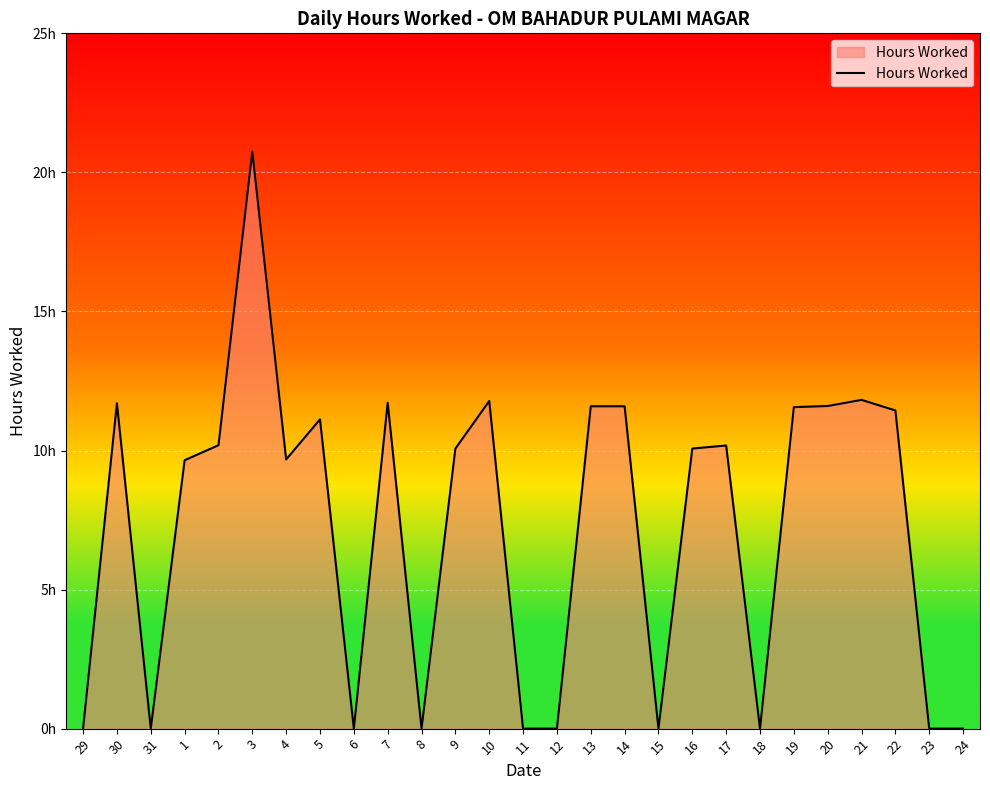

List the labels in order of value, smallest first.

29, 31, 6, 8, 11, 12, 15, 18, 23, 24, 1, 4, 9, 16, 17, 2, 5, 22, 19, 13, 14, 20, 30, 7, 10, 21, 3